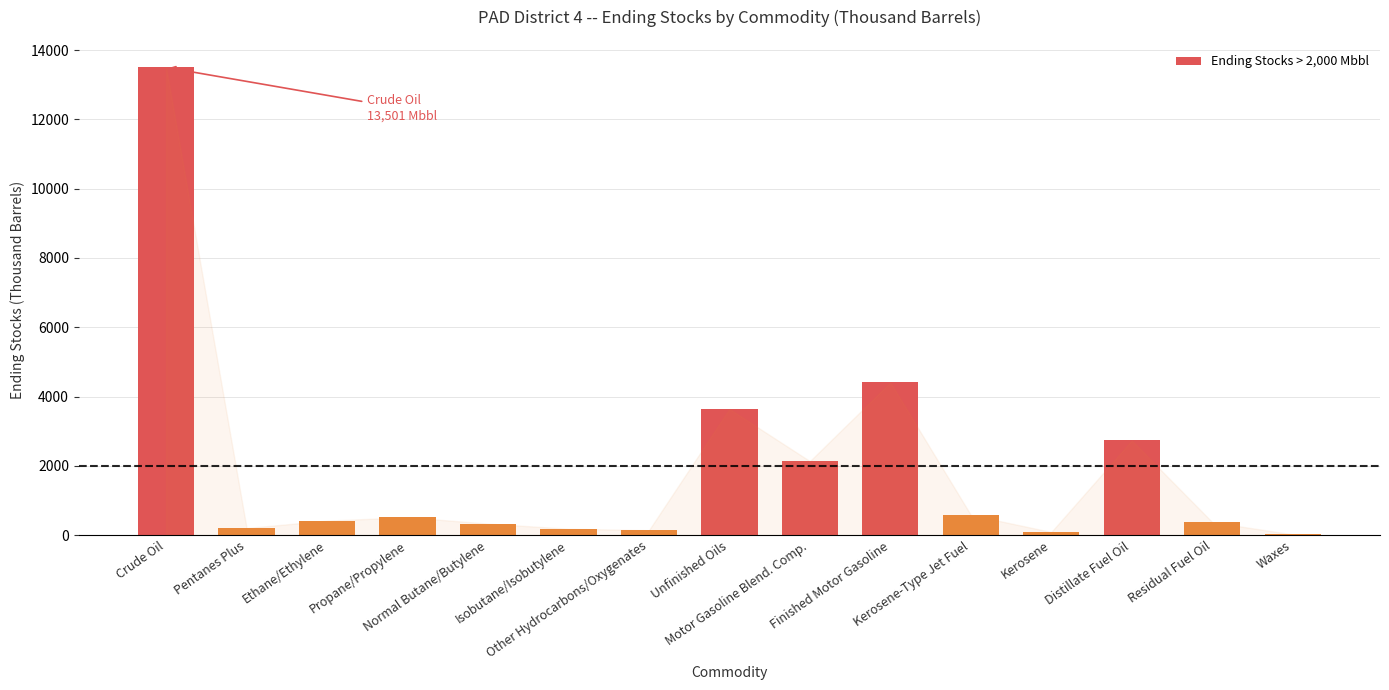

Between Unfinished Oils and Pentanes Plus, which is larger?

Unfinished Oils